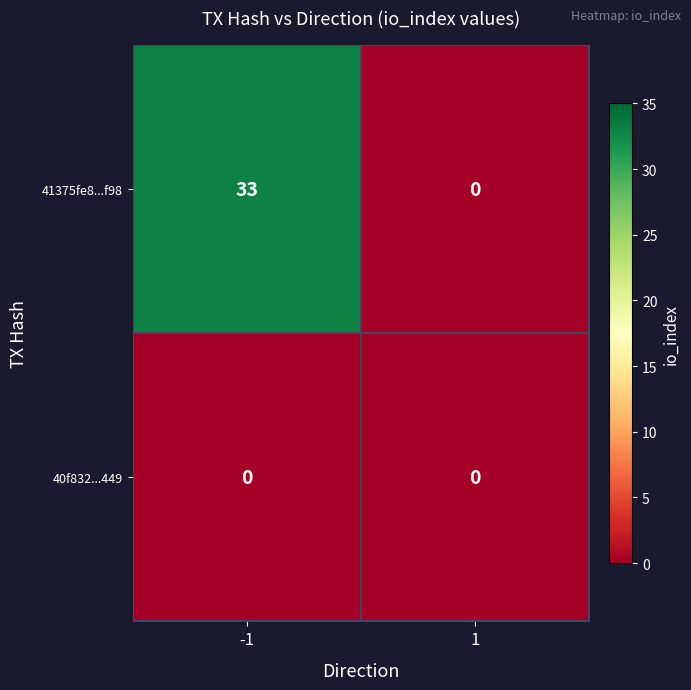

At which category is the sum across all series the highest?

-1